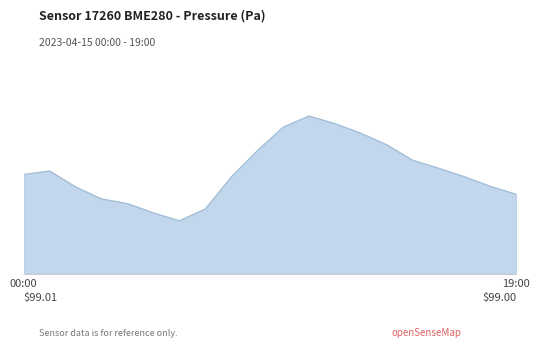

Does the chart have visible grid lines?

No